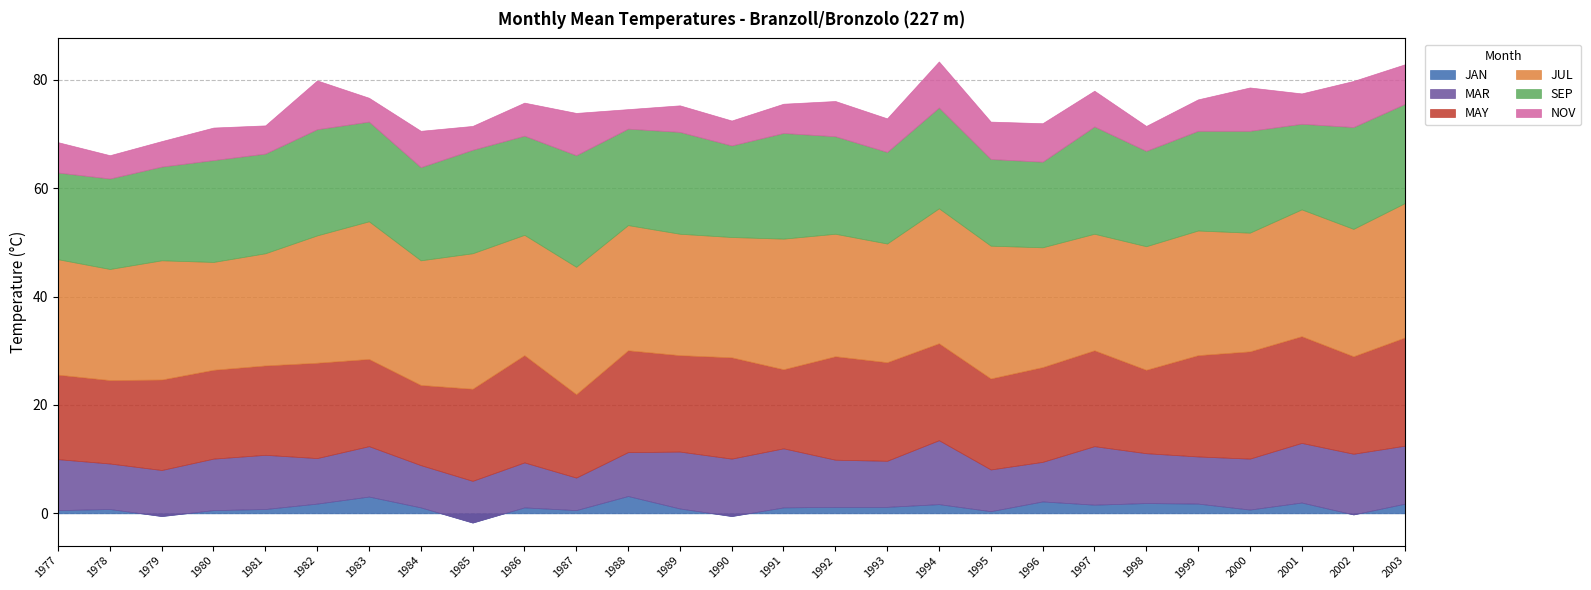

Where is the first local minimum for JAN?

1979